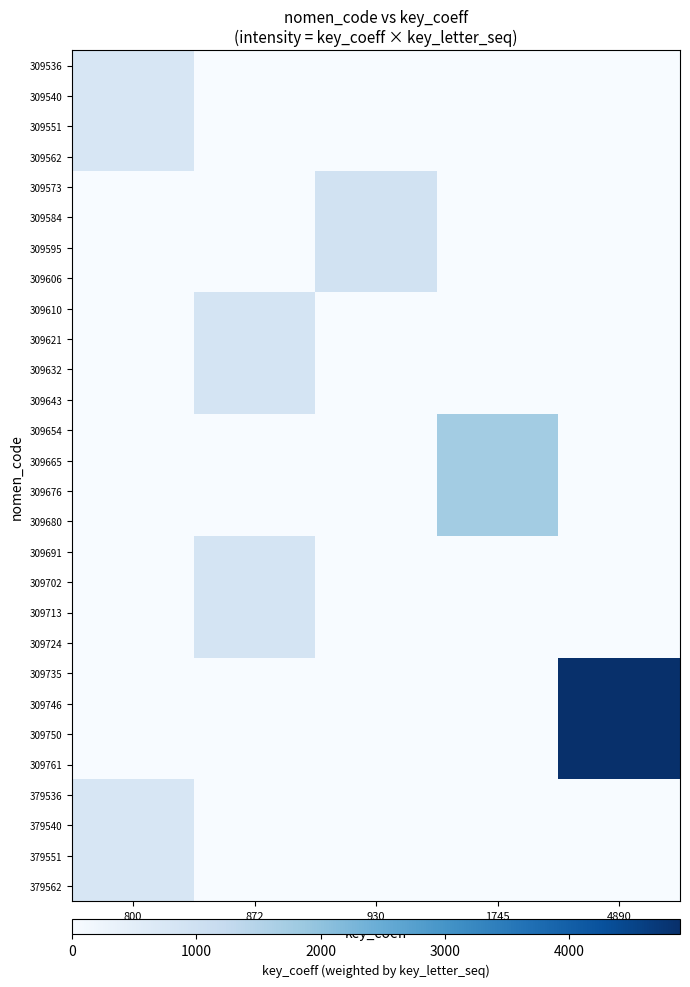

Which category has the highest value across all series?

4890